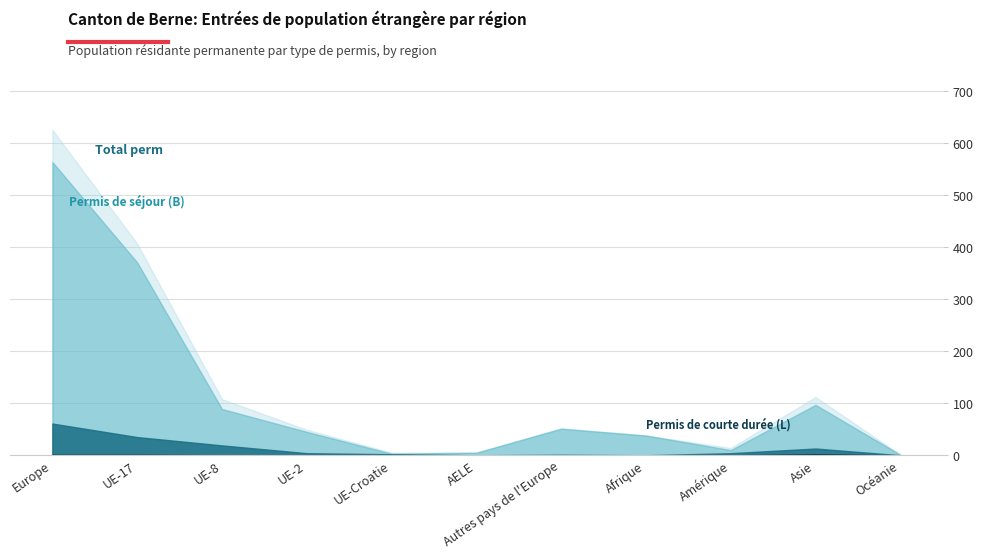

Which category has the highest value in the Permis de séjour (B) Total series?

Europe